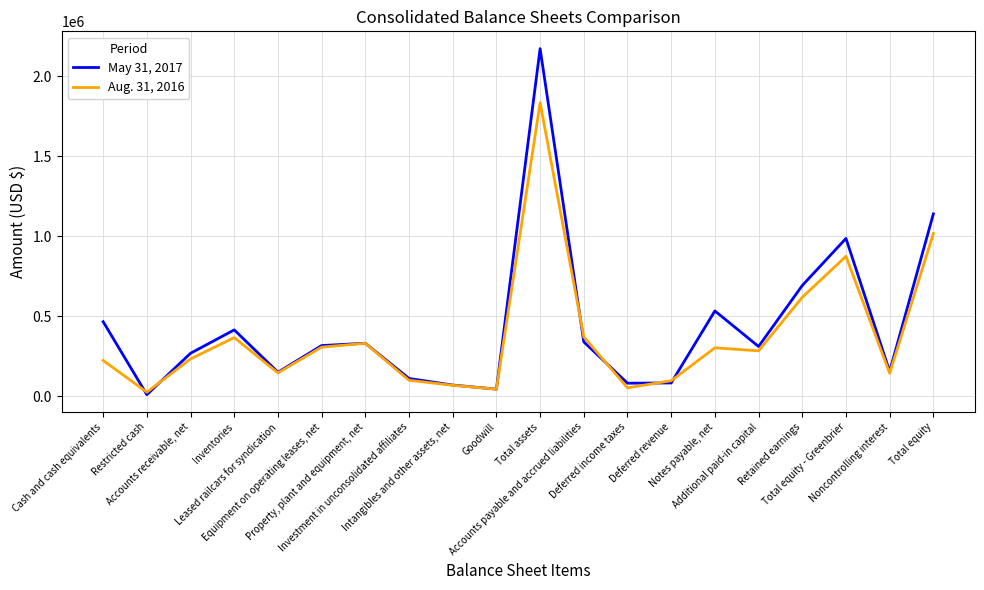

Read the Aug. 31, 2016 value at Goodwill, to the nearest 100.

43300